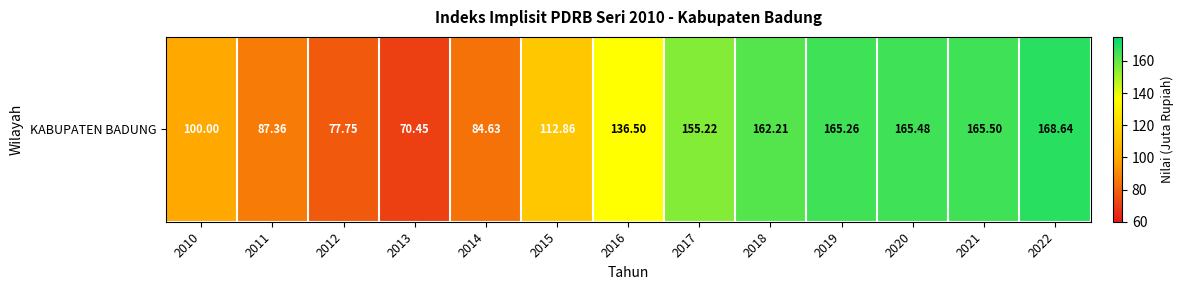

What is the sum of all values?

1651.9